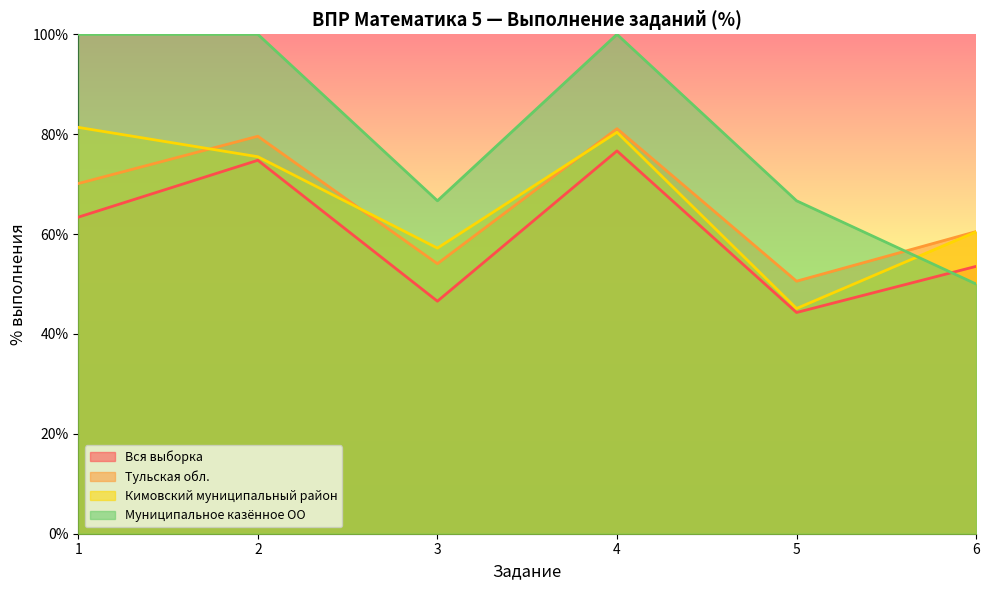

What is the lowest value of the Кимовский муниципальный район series?

45.1